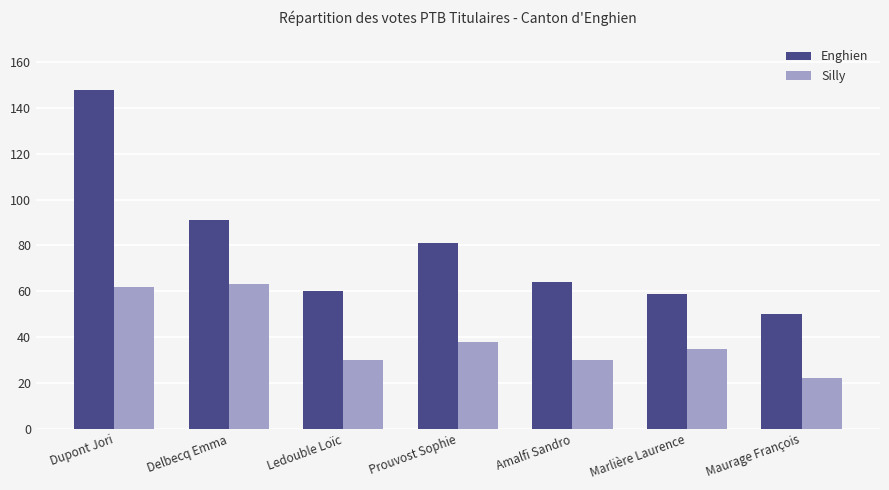

The Silly series shows 49 at Ledouble Loïc. True or false?

False